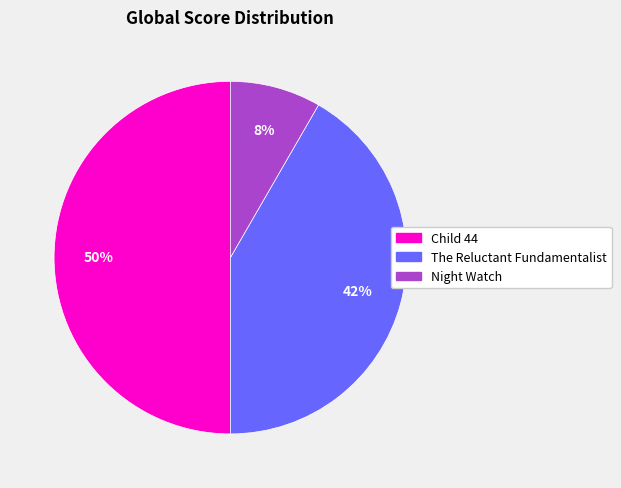

What is the smallest slice in the pie chart?

Night Watch